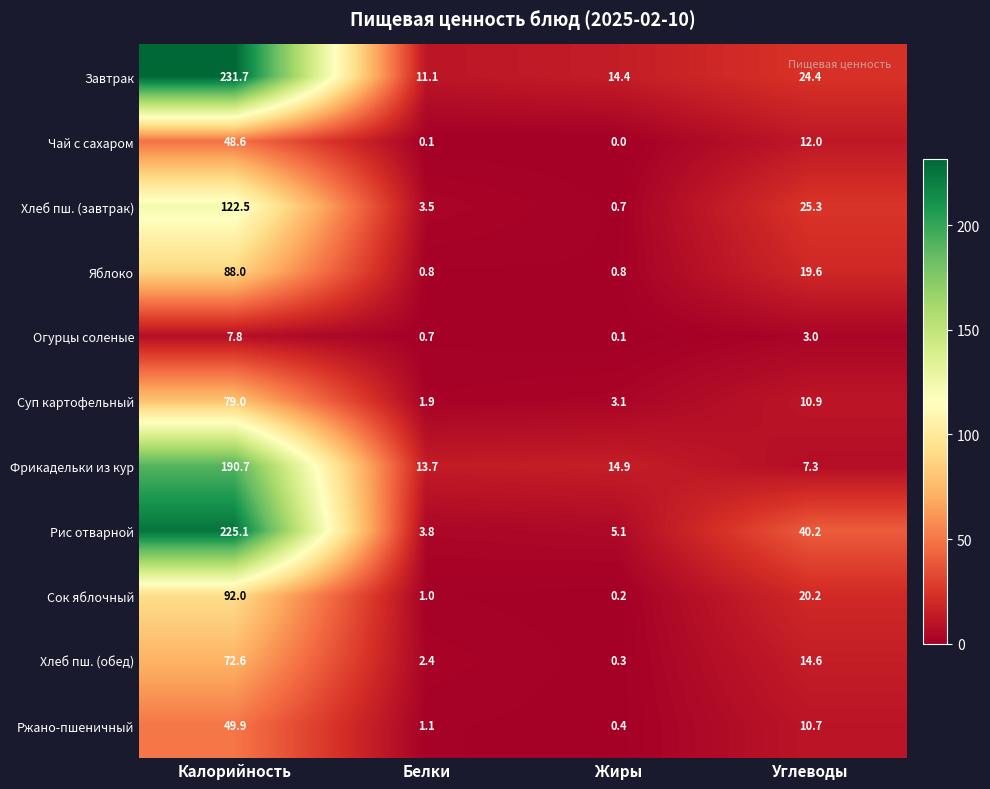

How many data points does each series have?

4